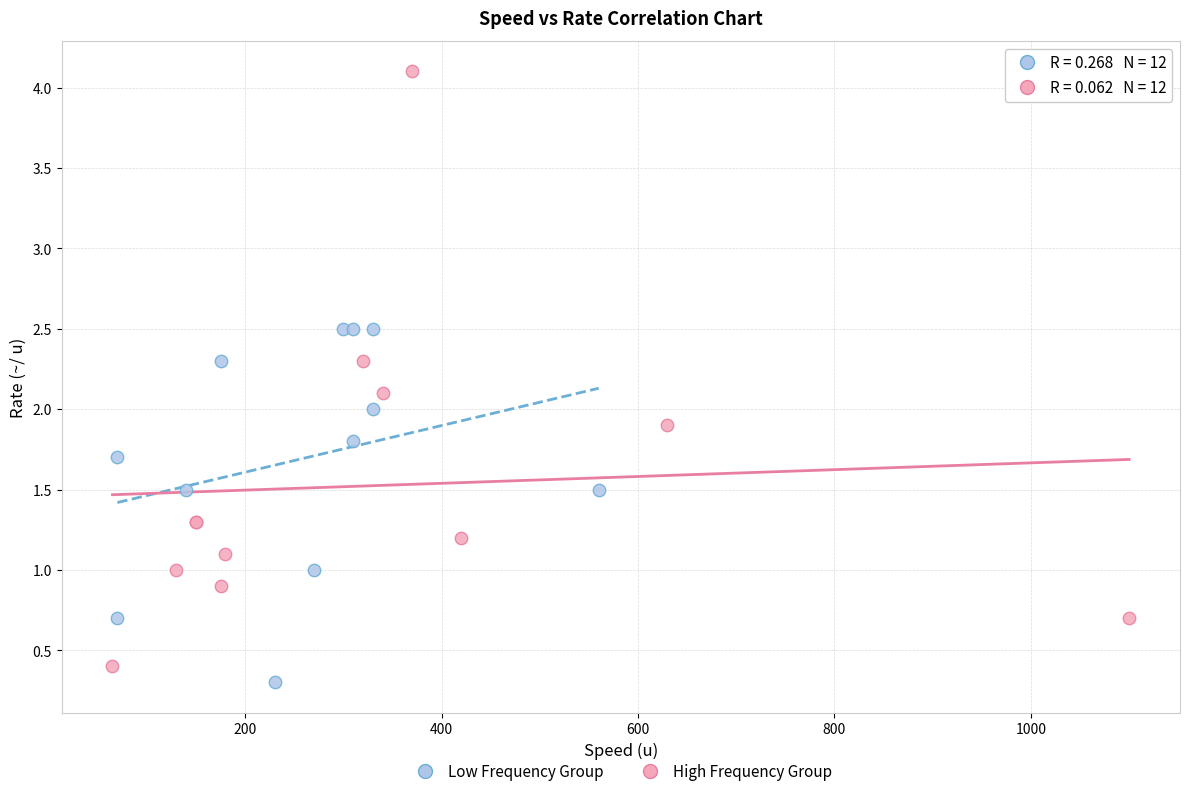

What are all the series names shown in the legend?

Low Frequency Group, High Frequency Group